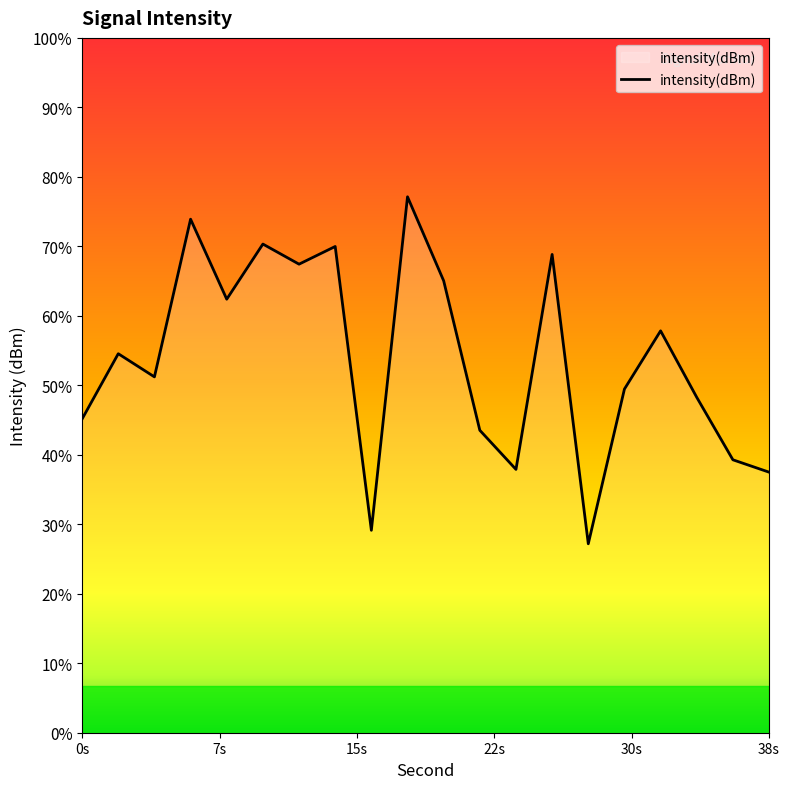

At which category does the data reach its first local valley?

4